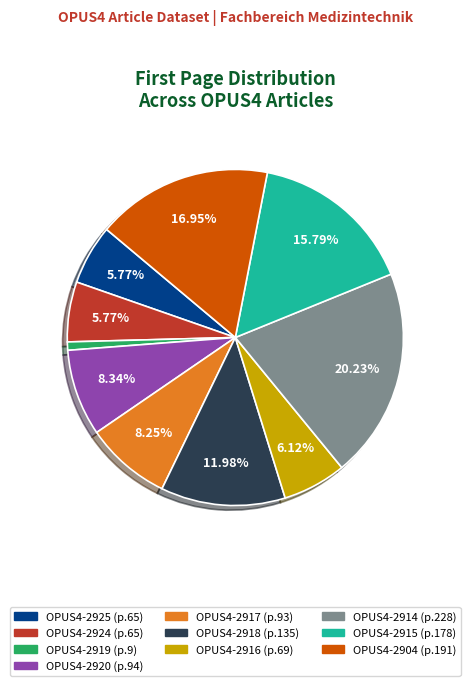

Between OPUS4-2914 and OPUS4-2925, which is larger?

OPUS4-2914